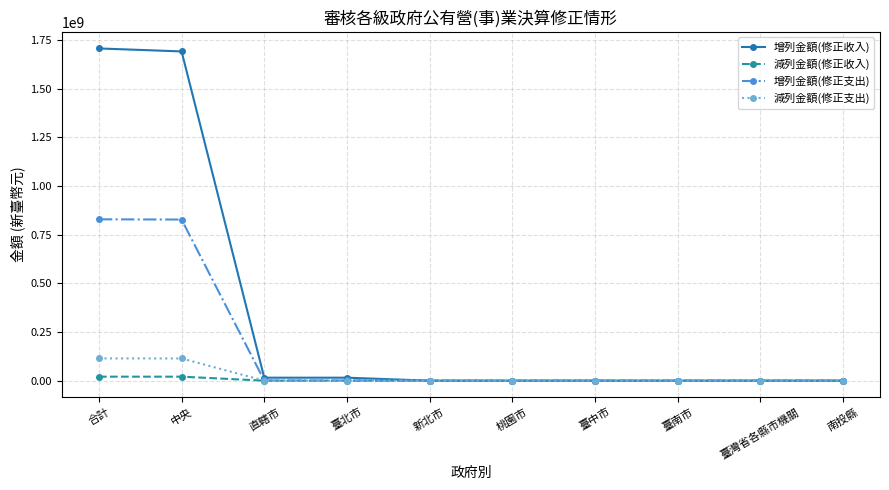

What is the difference between the maximum and minimum values in the 增列金額(修正收入) series?

1706000772